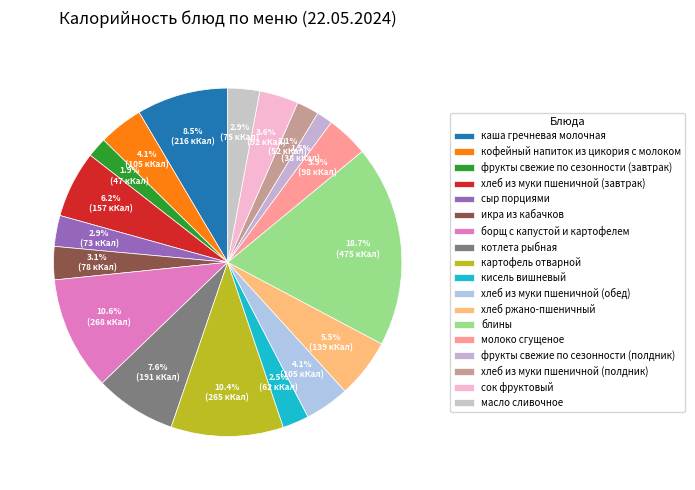

Does каша гречневая молочная represent more than half of the total?

No